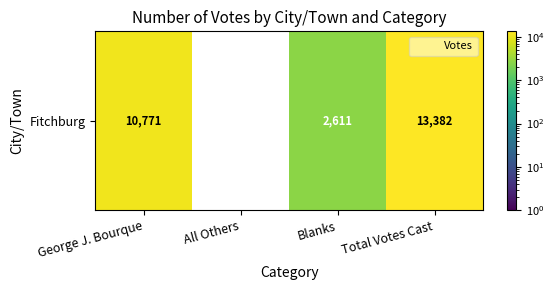

At which label is the value closest to 6691?

George J. Bourque